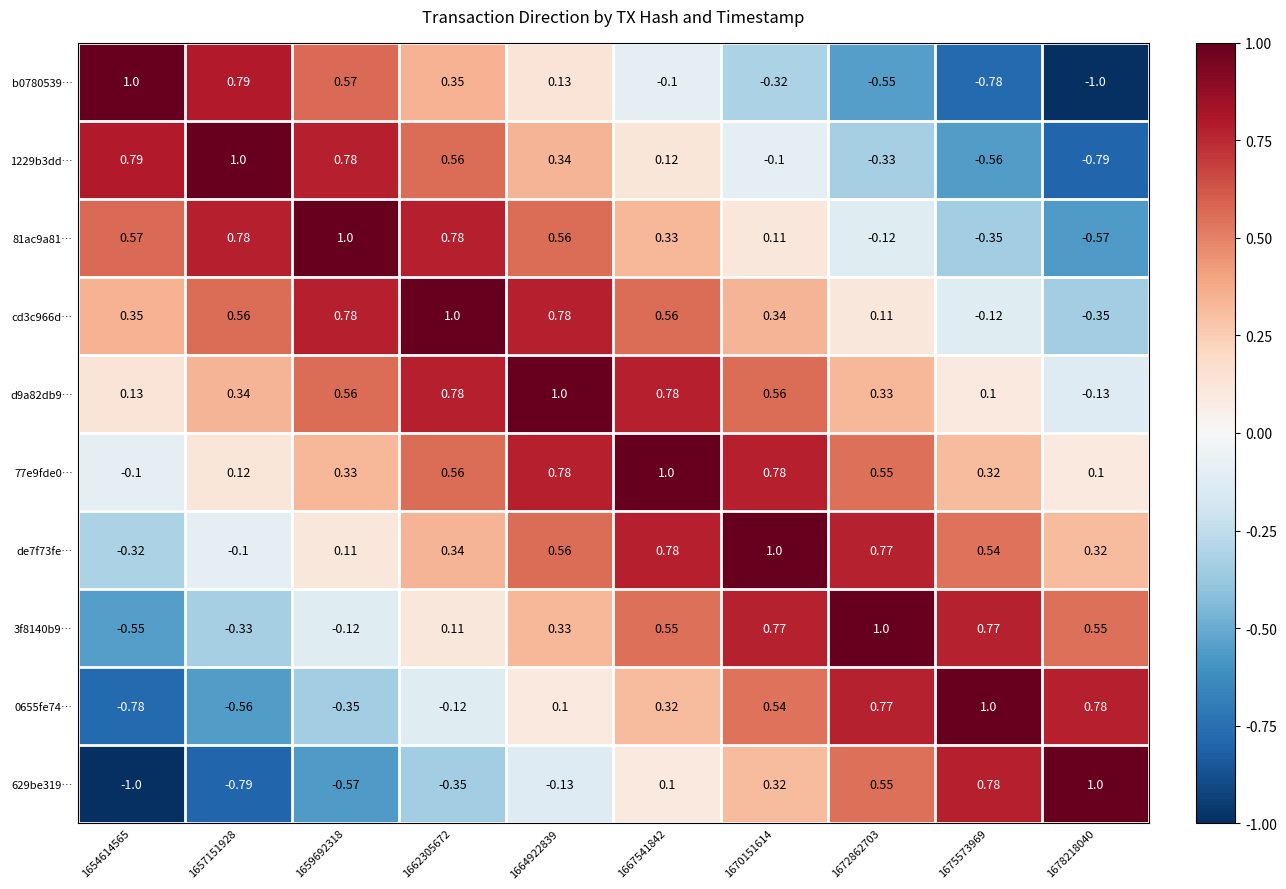

Reading left to right, extract all data points from this chart.

b0780539…: 1654614565=1.0	1657151928=0.8	1659692318=0.6	1662305672=0.3	1664922839=0.1	1667541842=-0.1	1670151614=-0.3	1672862703=-0.6	1675573969=-0.8	1678218040=-1.0
1229b3dd…: 1654614565=0.8	1657151928=1.0	1659692318=0.8	1662305672=0.6	1664922839=0.3	1667541842=0.1	1670151614=-0.1	1672862703=-0.3	1675573969=-0.6	1678218040=-0.8
81ac9a81…: 1654614565=0.6	1657151928=0.8	1659692318=1.0	1662305672=0.8	1664922839=0.6	1667541842=0.3	1670151614=0.1	1672862703=-0.1	1675573969=-0.3	1678218040=-0.6
cd3c966d…: 1654614565=0.3	1657151928=0.6	1659692318=0.8	1662305672=1.0	1664922839=0.8	1667541842=0.6	1670151614=0.3	1672862703=0.1	1675573969=-0.1	1678218040=-0.3
d9a82db9…: 1654614565=0.1	1657151928=0.3	1659692318=0.6	1662305672=0.8	1664922839=1.0	1667541842=0.8	1670151614=0.6	1672862703=0.3	1675573969=0.1	1678218040=-0.1
77e9fde0…: 1654614565=-0.1	1657151928=0.1	1659692318=0.3	1662305672=0.6	1664922839=0.8	1667541842=1.0	1670151614=0.8	1672862703=0.6	1675573969=0.3	1678218040=0.1
de7f73fe…: 1654614565=-0.3	1657151928=-0.1	1659692318=0.1	1662305672=0.3	1664922839=0.6	1667541842=0.8	1670151614=1.0	1672862703=0.8	1675573969=0.5	1678218040=0.3
3f8140b9…: 1654614565=-0.6	1657151928=-0.3	1659692318=-0.1	1662305672=0.1	1664922839=0.3	1667541842=0.6	1670151614=0.8	1672862703=1.0	1675573969=0.8	1678218040=0.6
0655fe74…: 1654614565=-0.8	1657151928=-0.6	1659692318=-0.3	1662305672=-0.1	1664922839=0.1	1667541842=0.3	1670151614=0.5	1672862703=0.8	1675573969=1.0	1678218040=0.8
629be319…: 1654614565=-1.0	1657151928=-0.8	1659692318=-0.6	1662305672=-0.3	1664922839=-0.1	1667541842=0.1	1670151614=0.3	1672862703=0.6	1675573969=0.8	1678218040=1.0